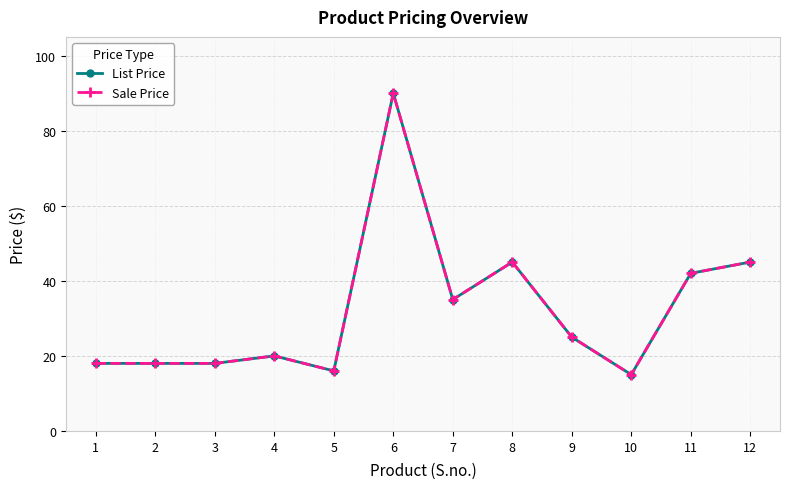

Between 7 and 2, which is larger?

7